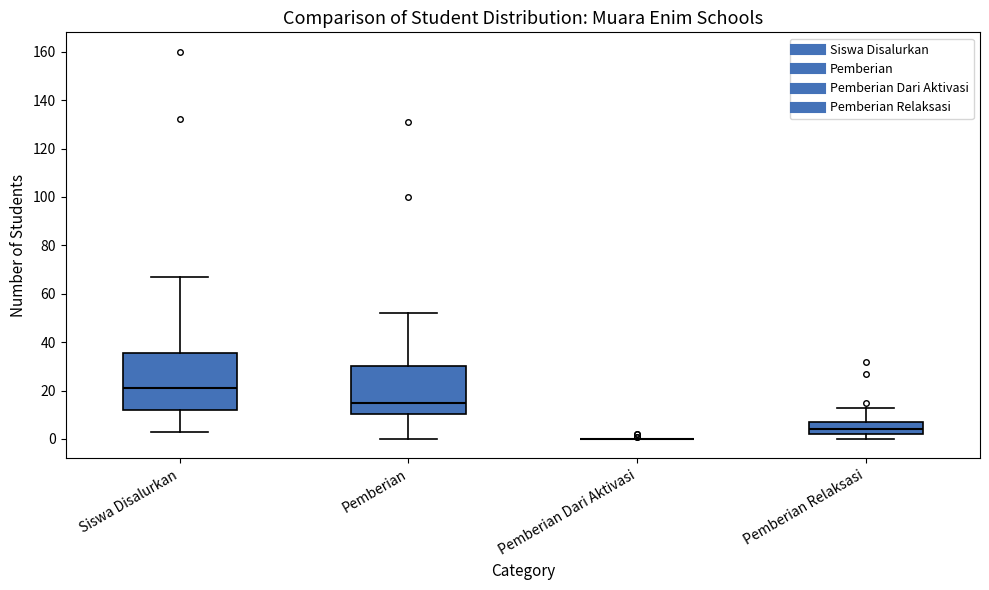

Which box is the tallest, from its lower edge to its upper edge?

Siswa Disalurkan